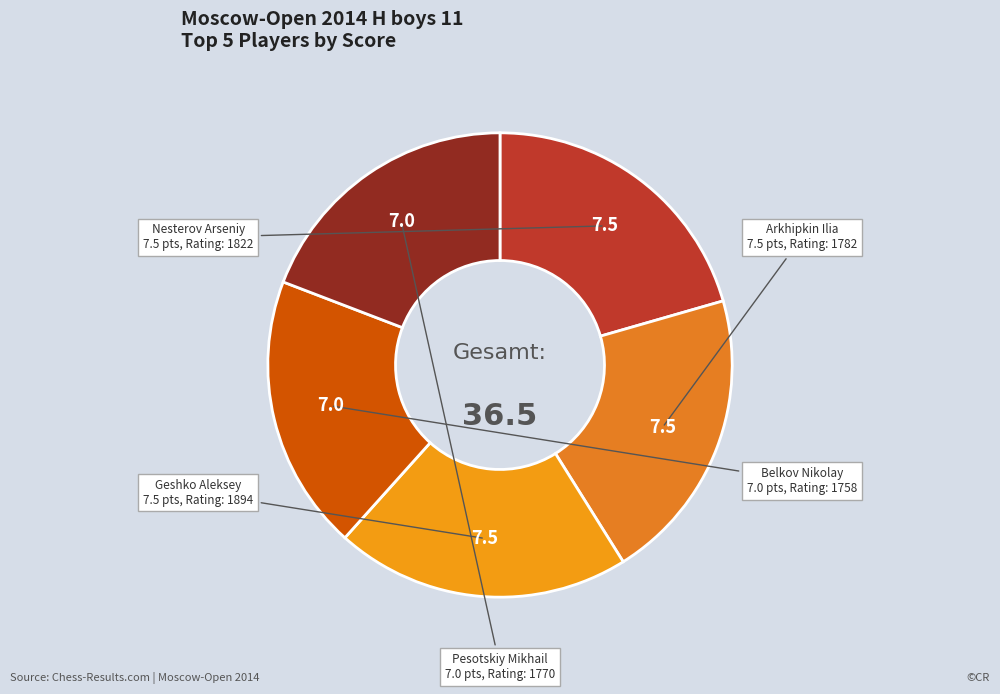

How many slices are in this pie chart?

5